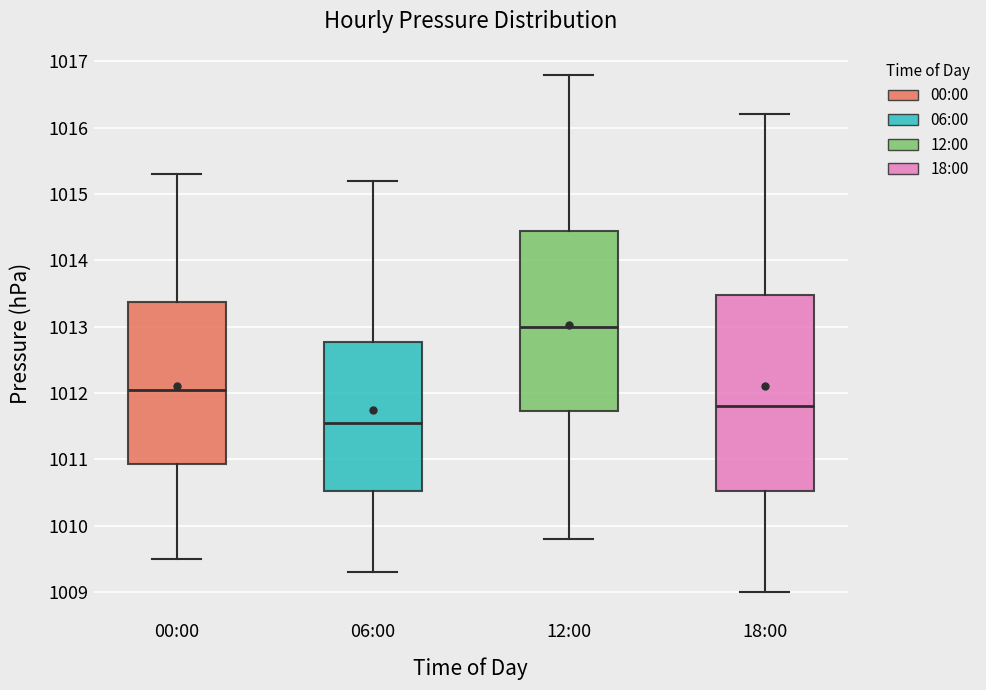

Where is the upper edge of the box for 06:00 on the y-axis? The values are not printed on the chart, so give them approximately, as read against the axis.

1012.8